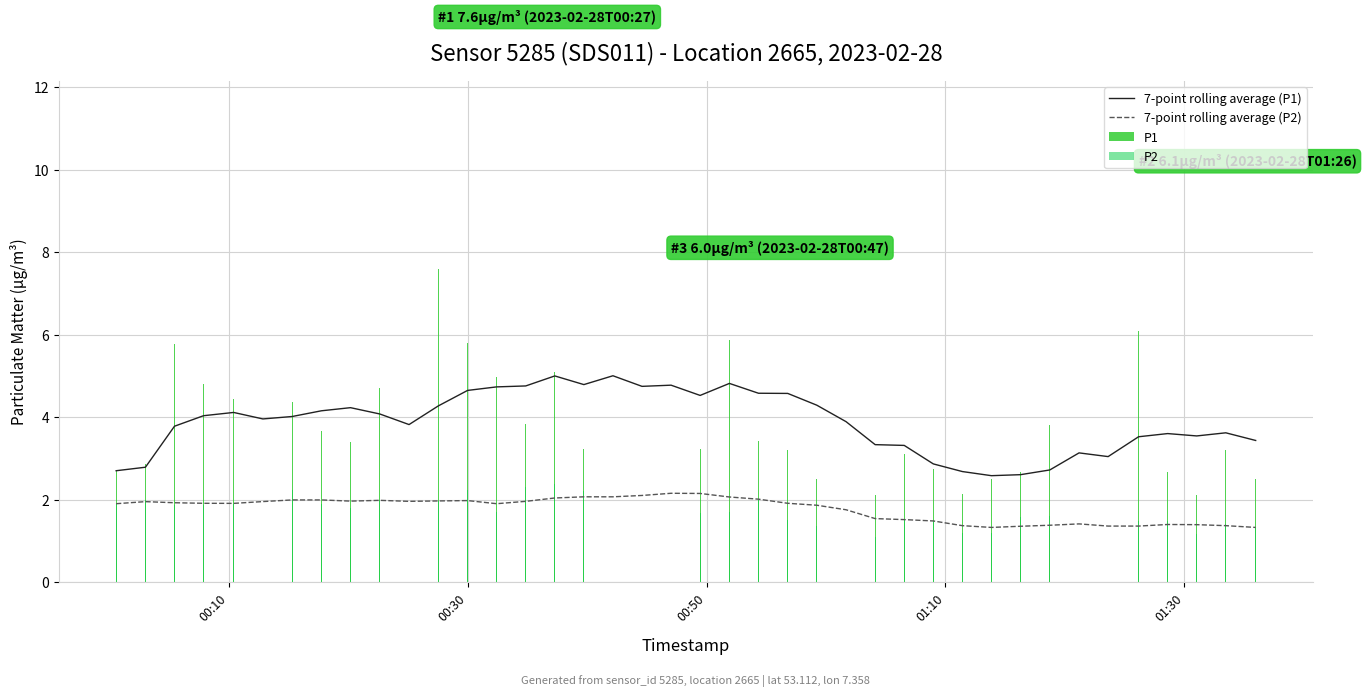

True or false: 7-point rolling average (P1) and 7-point rolling average (P2) intersect in this chart.

False